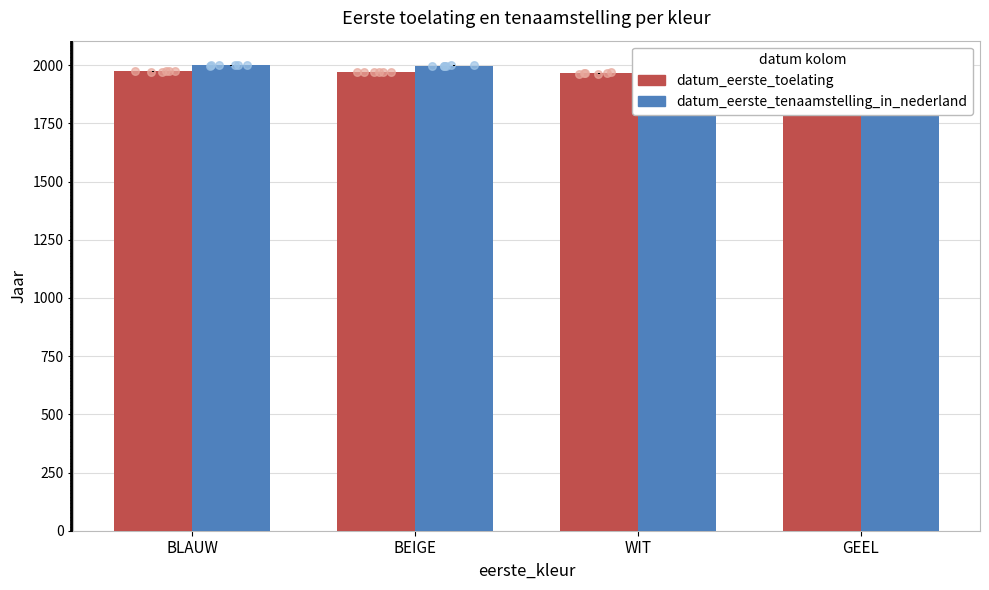

Which series contains the highest Y value?

datum_eerste_tenaamstelling_in_nederland